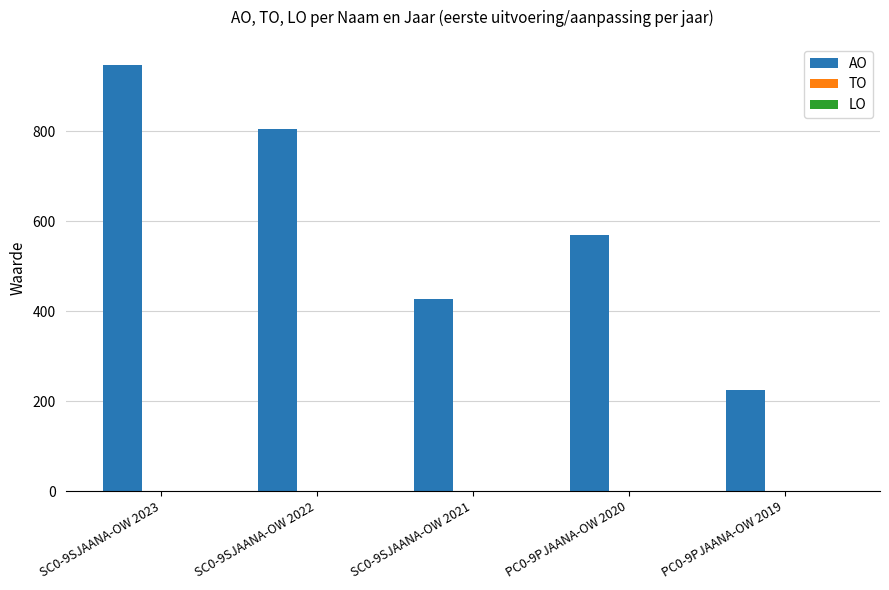

Which label corresponds to the smallest value in the chart?

PC0-9PJAANA-OW 2019